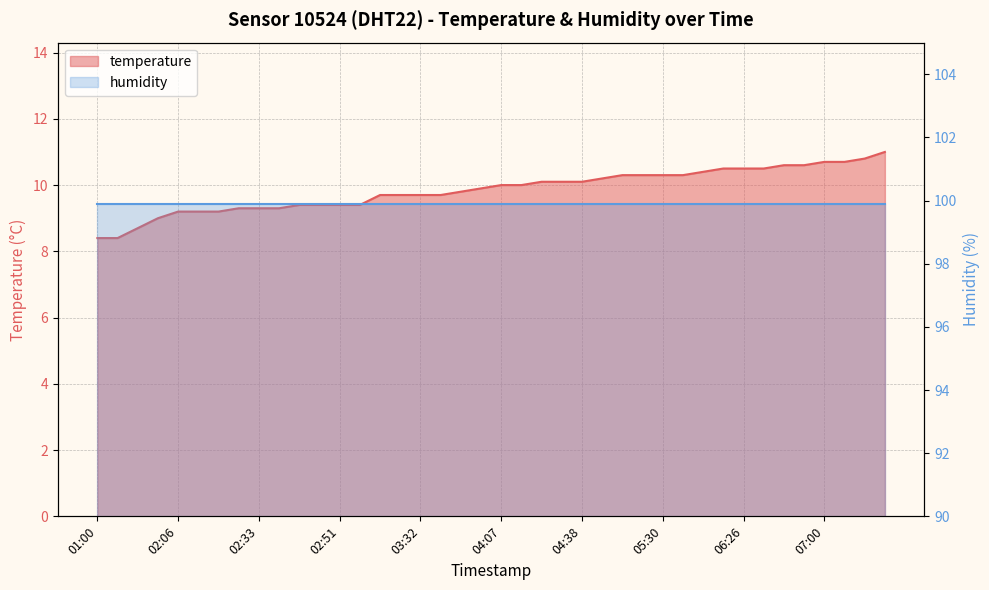

What is the ratio of the value at 04:24 to the value at 06:01?

1.0